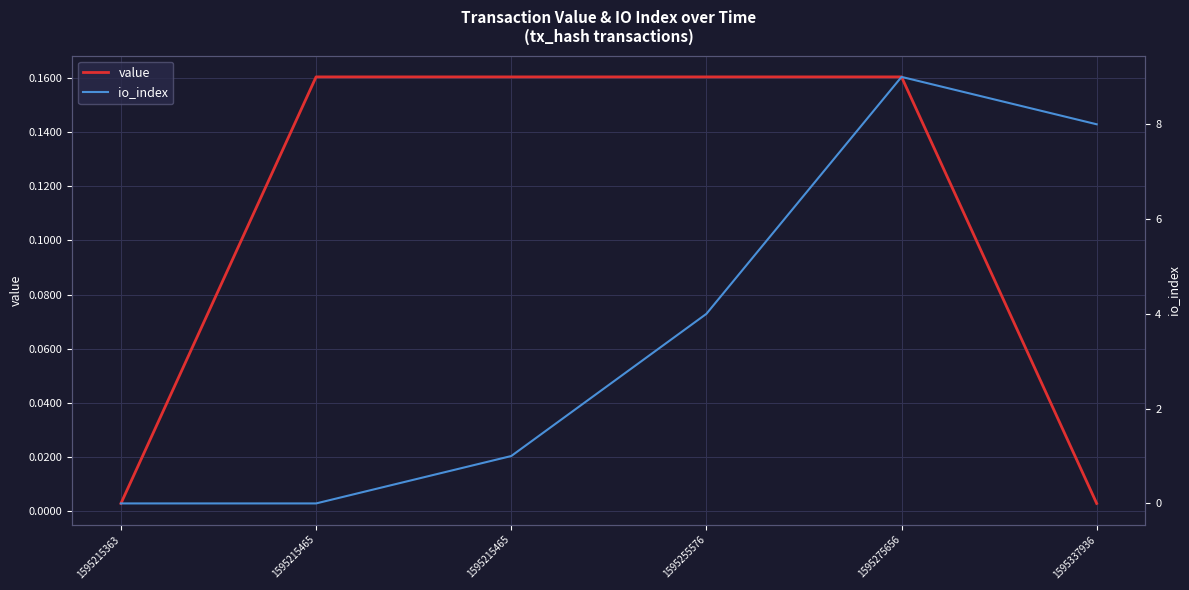

What is the difference between the value values at 1595337936 and 1595255576?

0.2